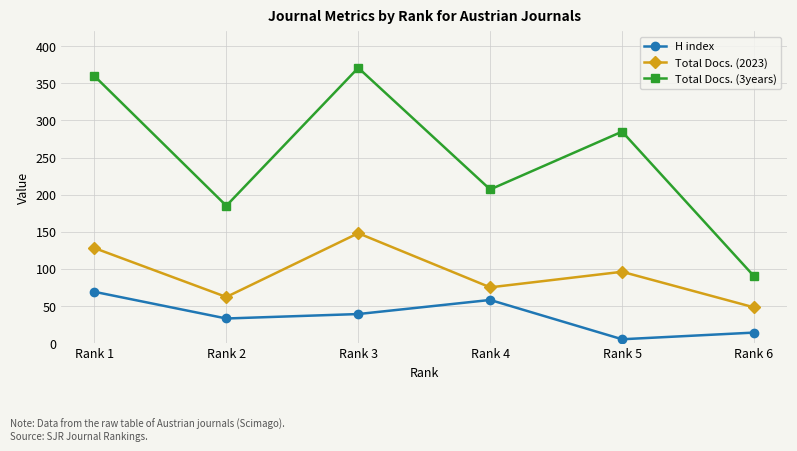

How many data points does each series have?

6